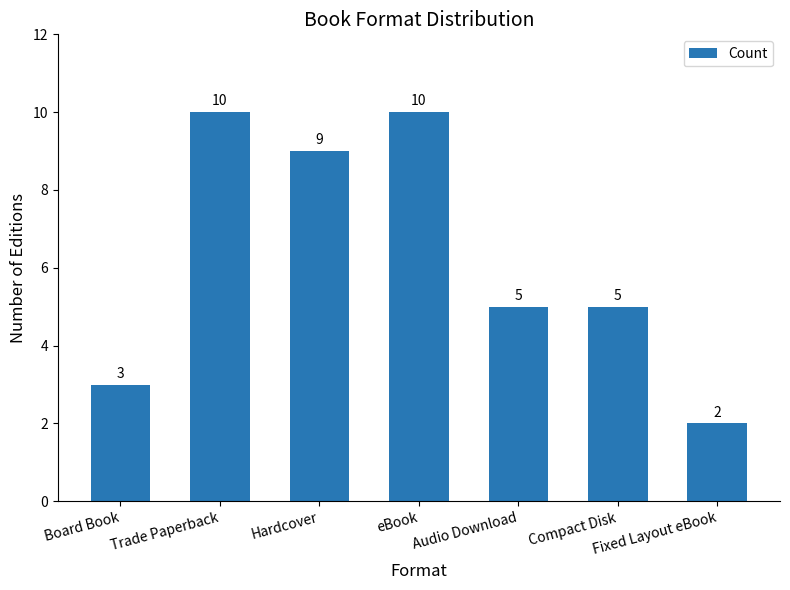

What is the value of the 2nd bar from the left?

10